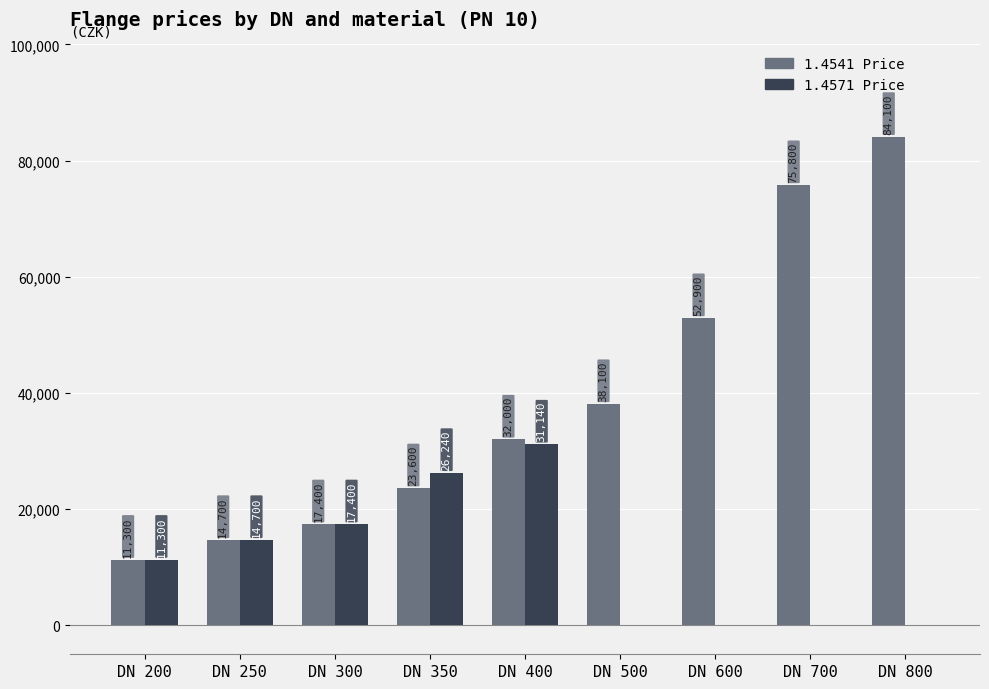

At which label is 1.4571 Price closest to 15570?

DN 250